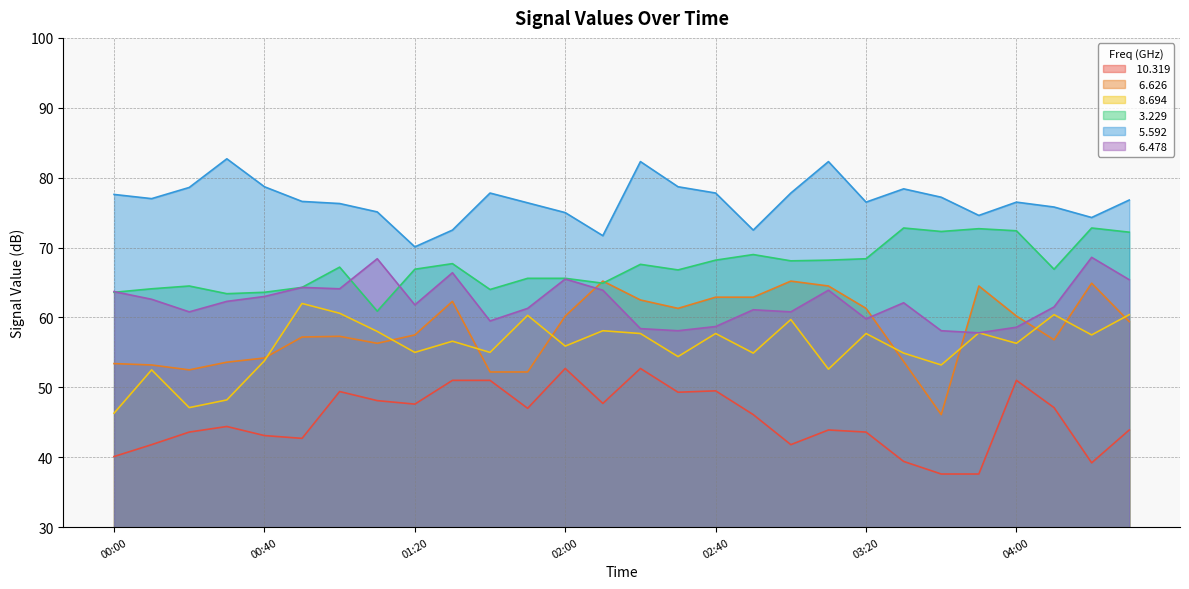

Does the chart have visible grid lines?

Yes